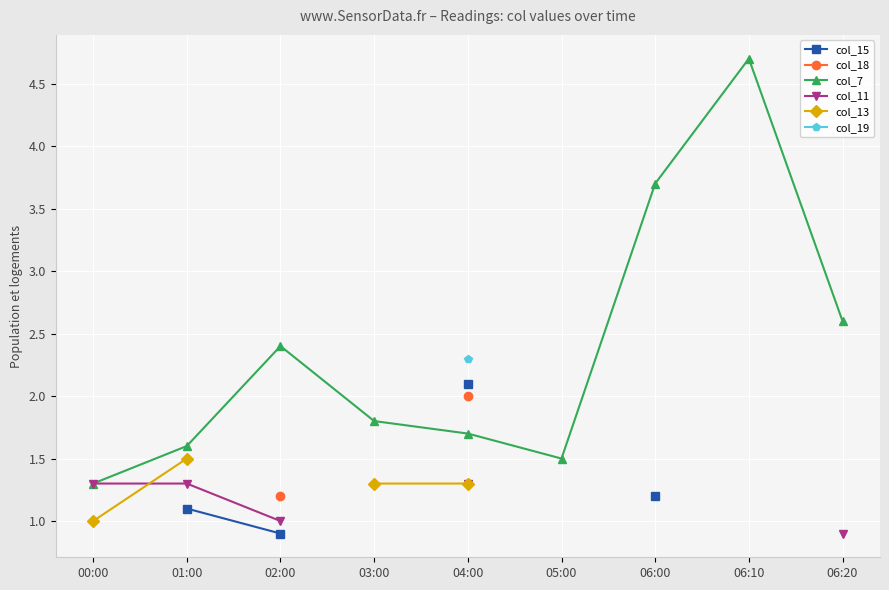

Which category has the highest value in the col_13 series?

01:00